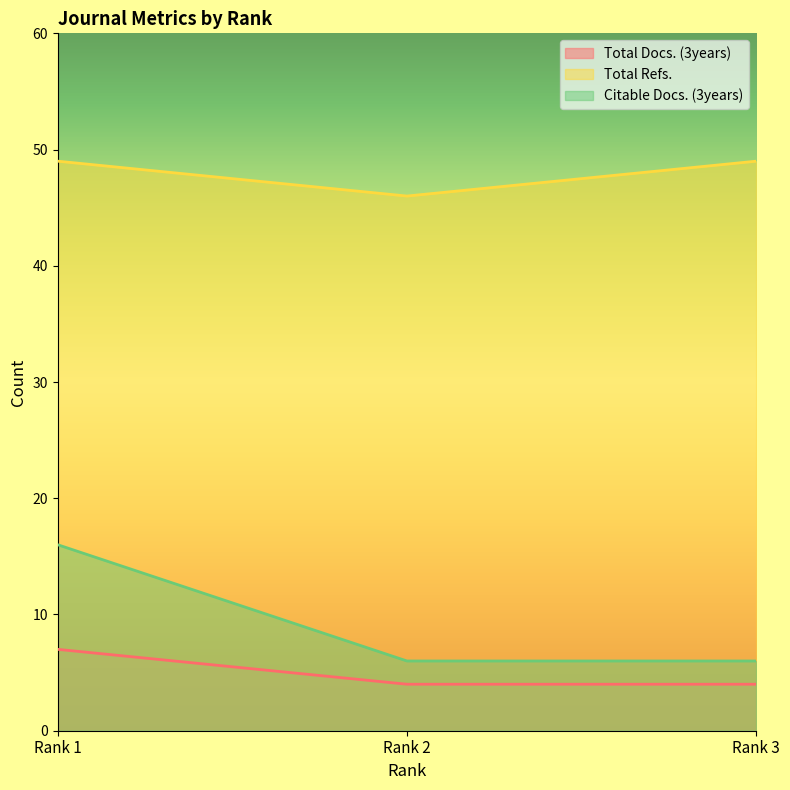

The value of Citable Docs. (3years) at Rank 1 is 9. True or false?

False